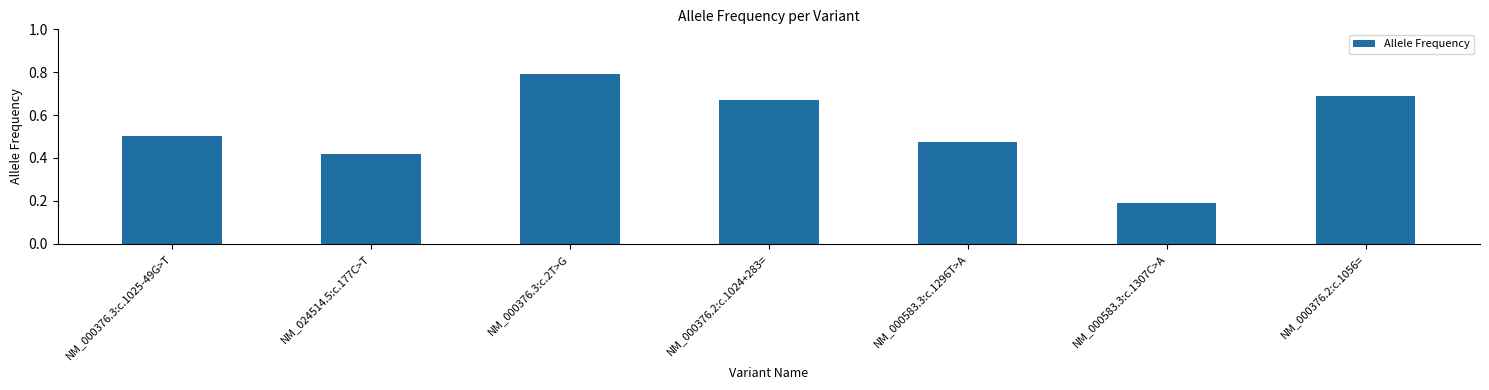

What is the greatest value displayed?

0.8